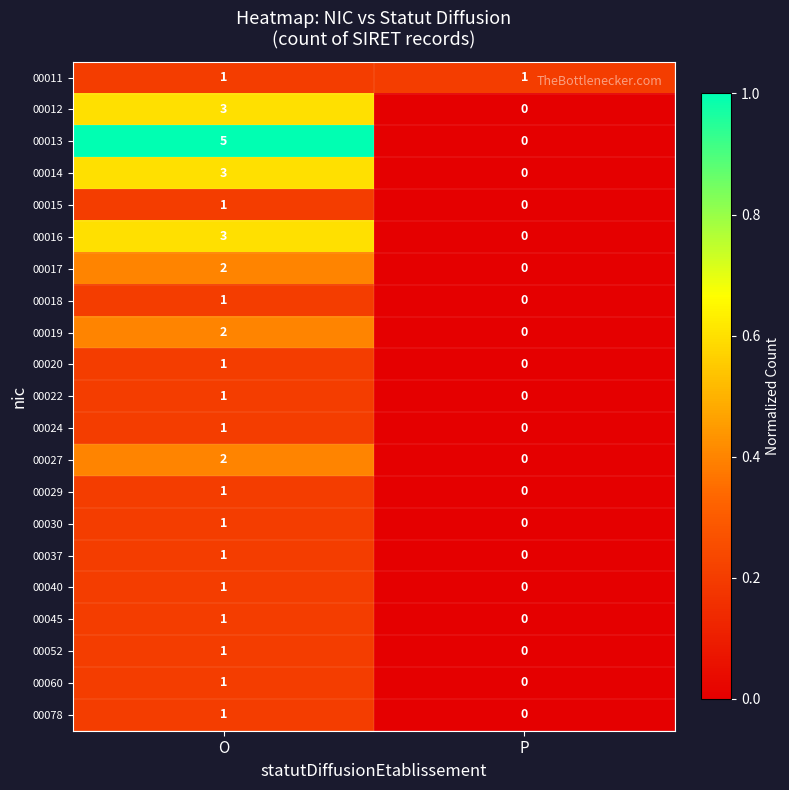

Which series has the largest range (max minus min)?

00013